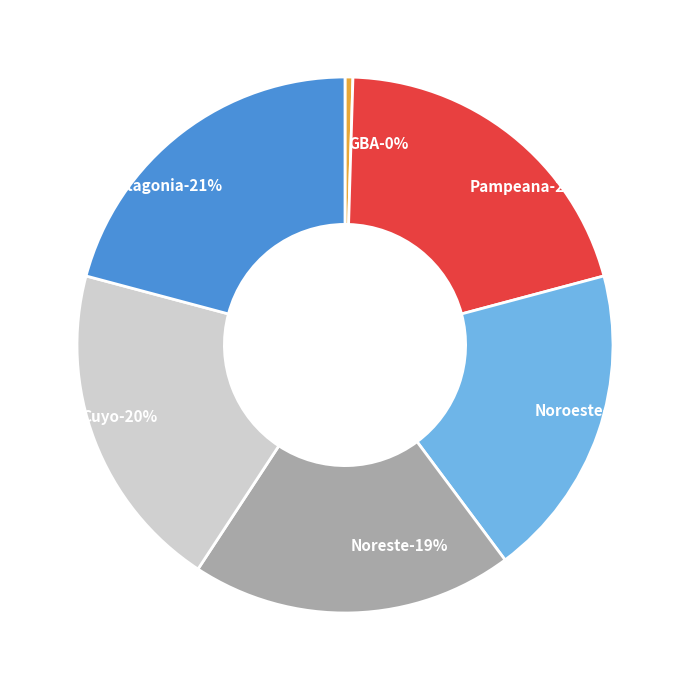

True or false: GBA accounts for 0% of the total.

True